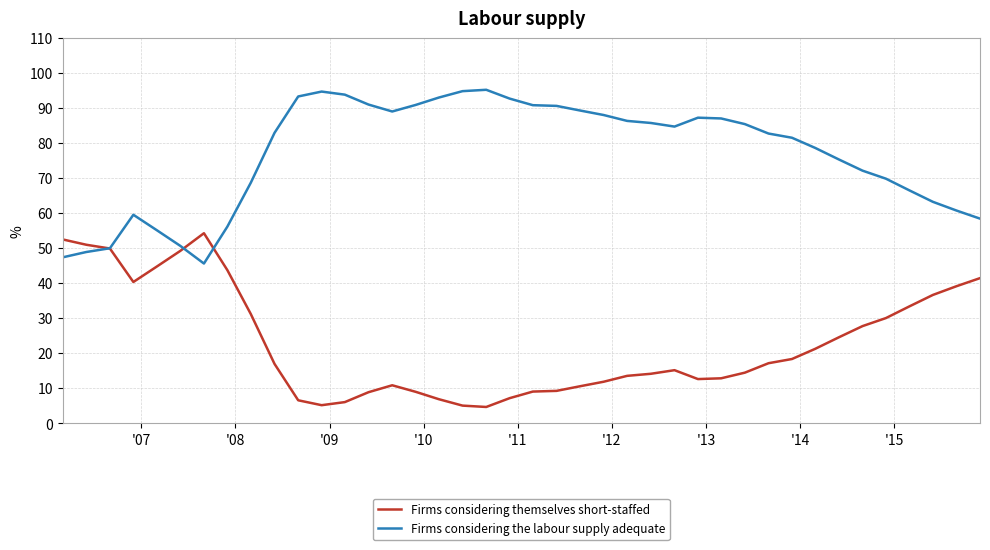

What is the maximum value shown in the chart?

95.3